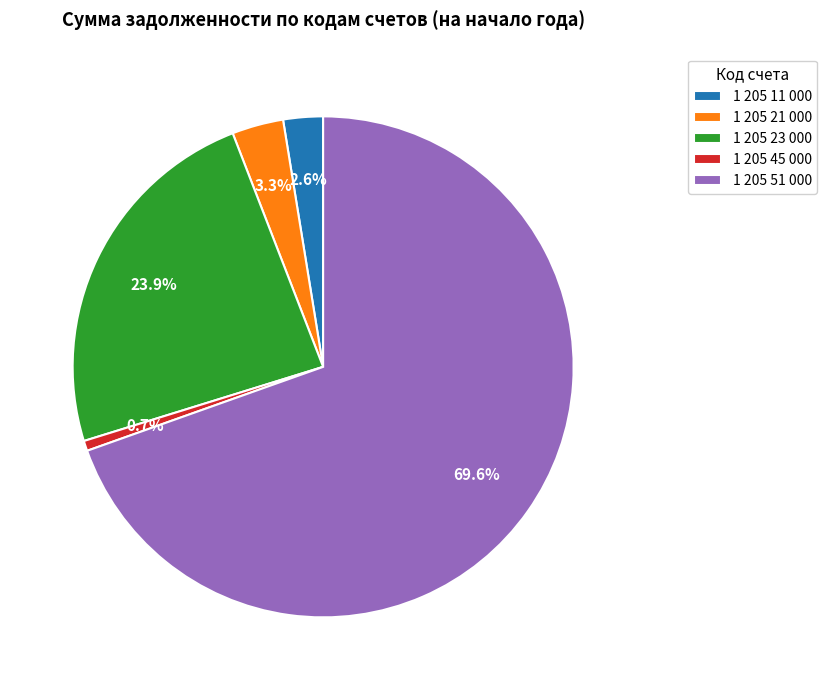

Is 1 205 45 000 the majority of the pie?

No